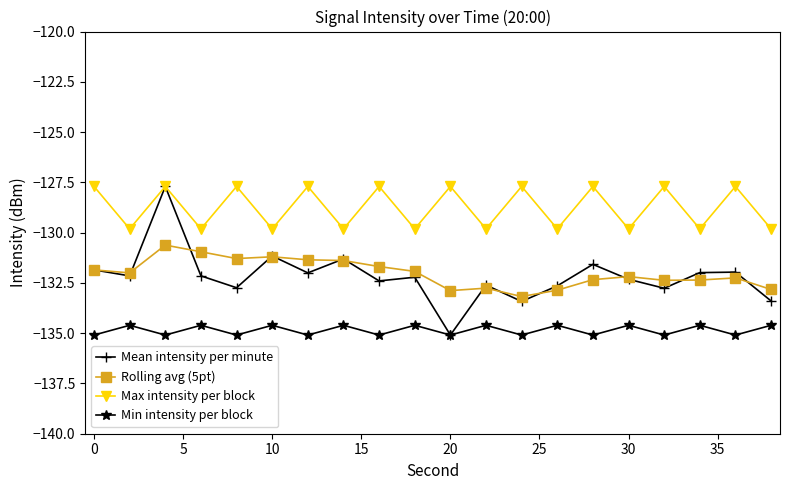

Which series has the widest spread of values?

Mean intensity per minute